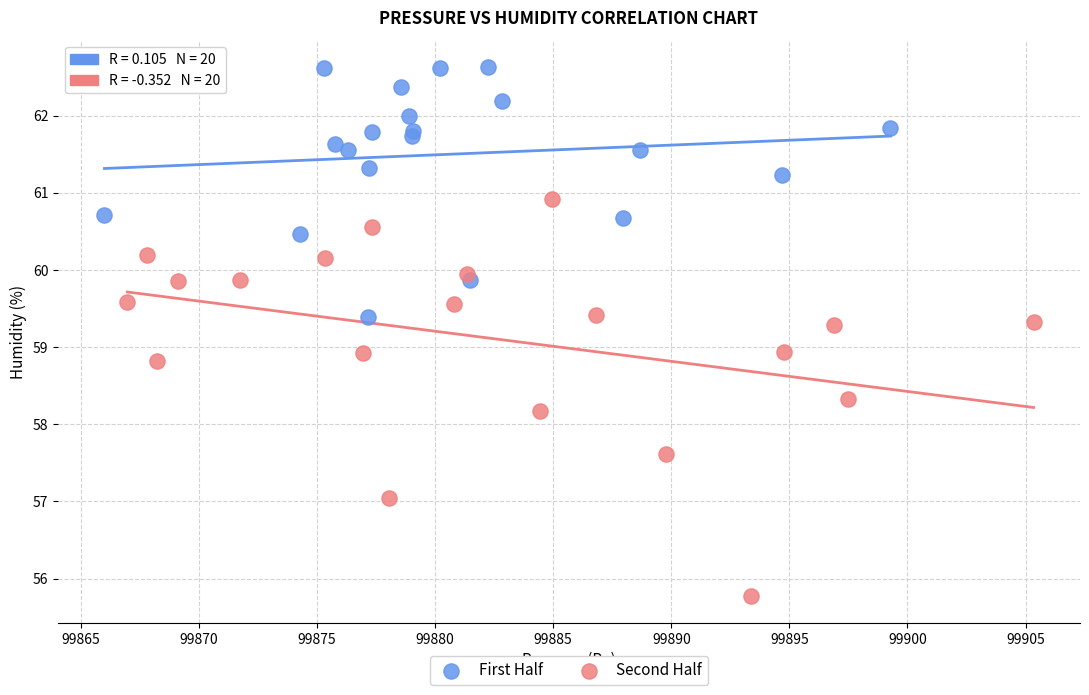

What are all the series names shown in the legend?

First Half, Second Half